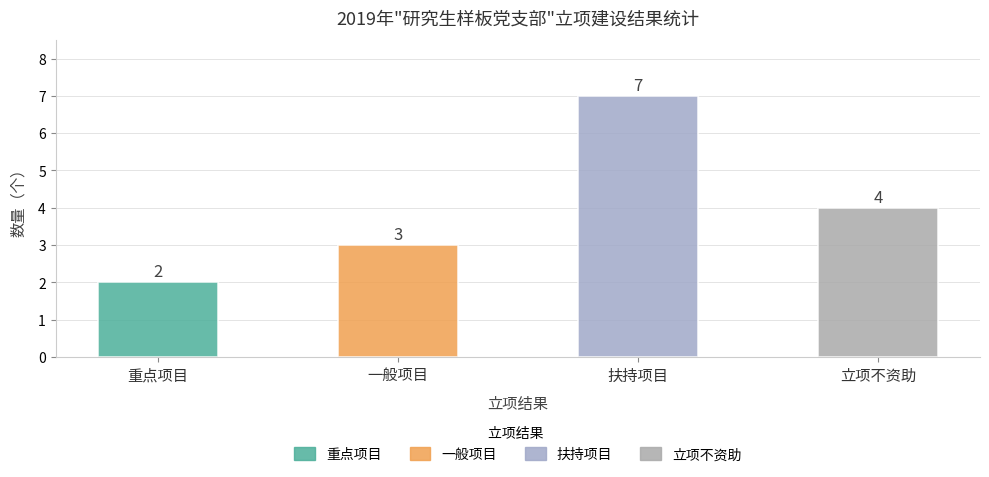

What is the change in value from 重点项目 to 立项不资助?

+2